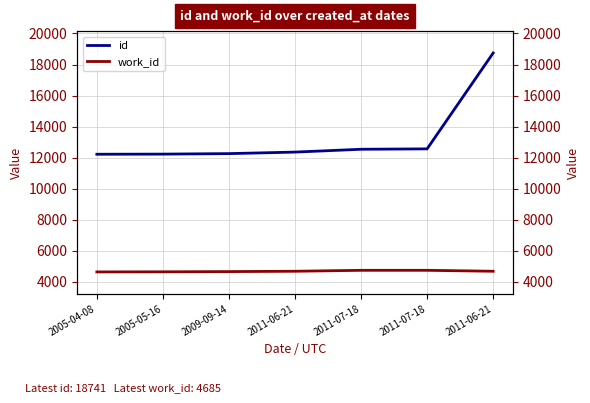

True or false: id has a value of 12221 at 2005-04-08.

True